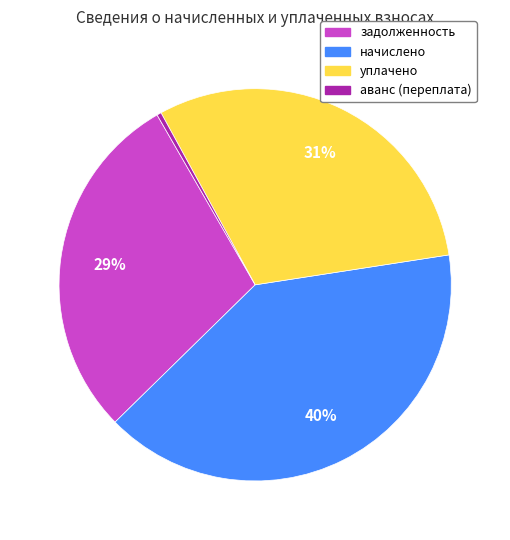

What percentage is the задолженность slice, to the nearest percent?

29%